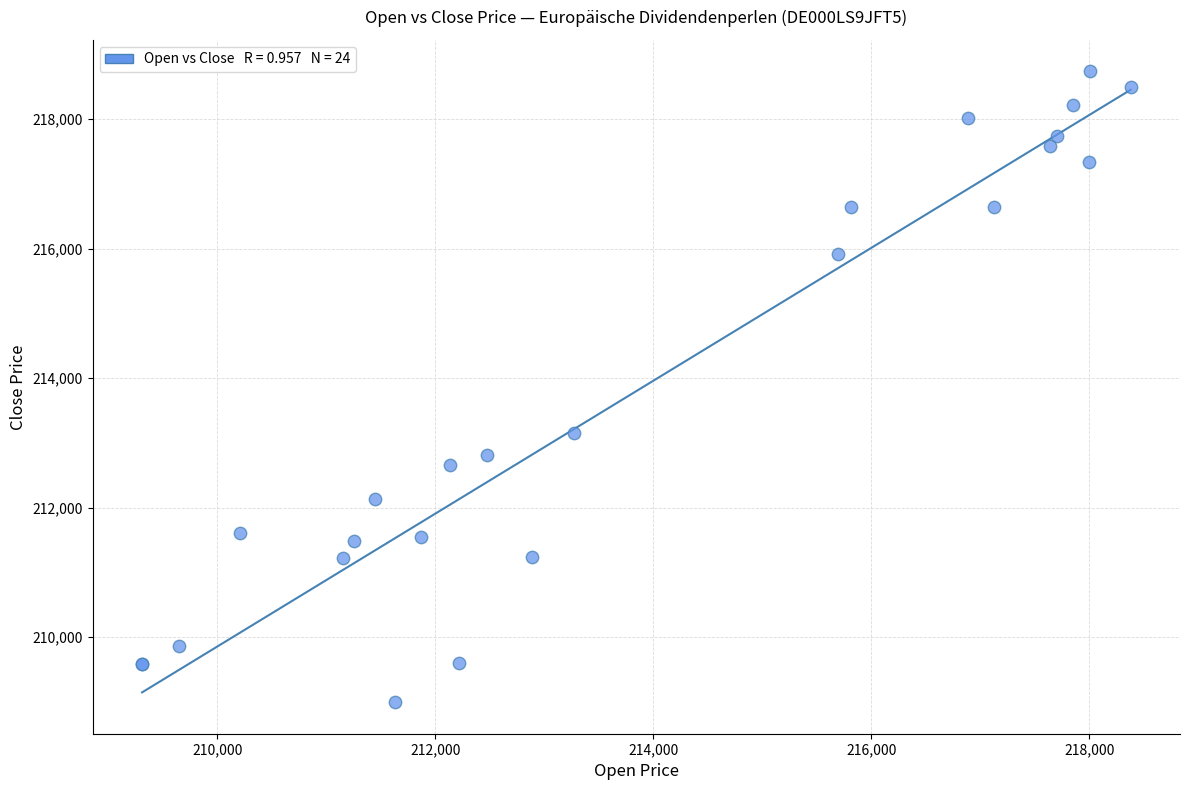

What Y value in the scatter plot is closest to 213868?

213162